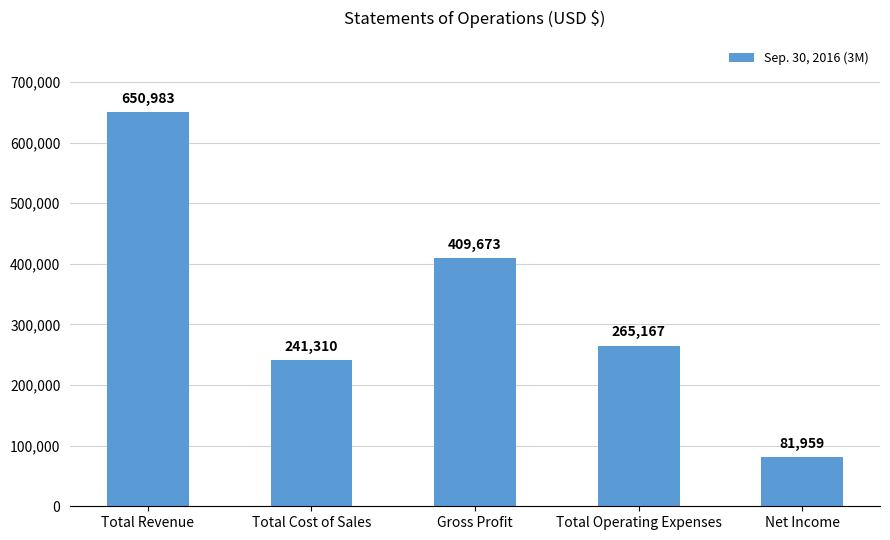

How many series are shown in this chart?

1